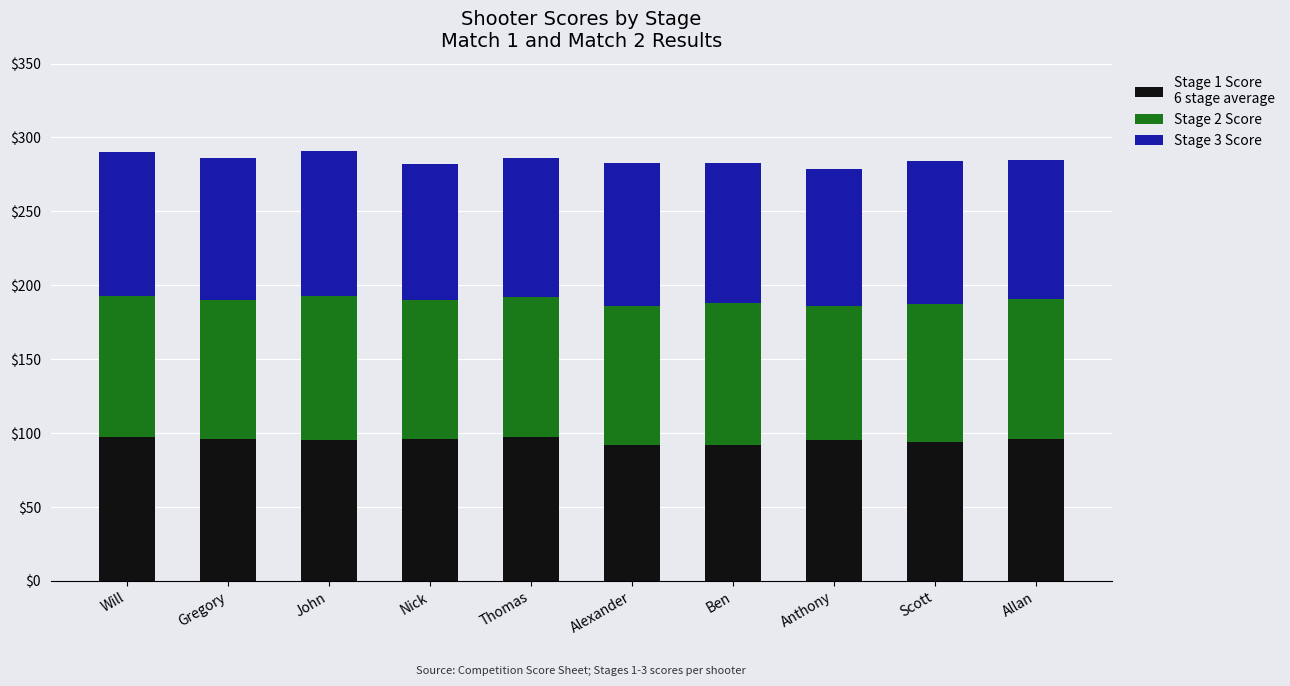

What is the total value across all series at Nick?

282